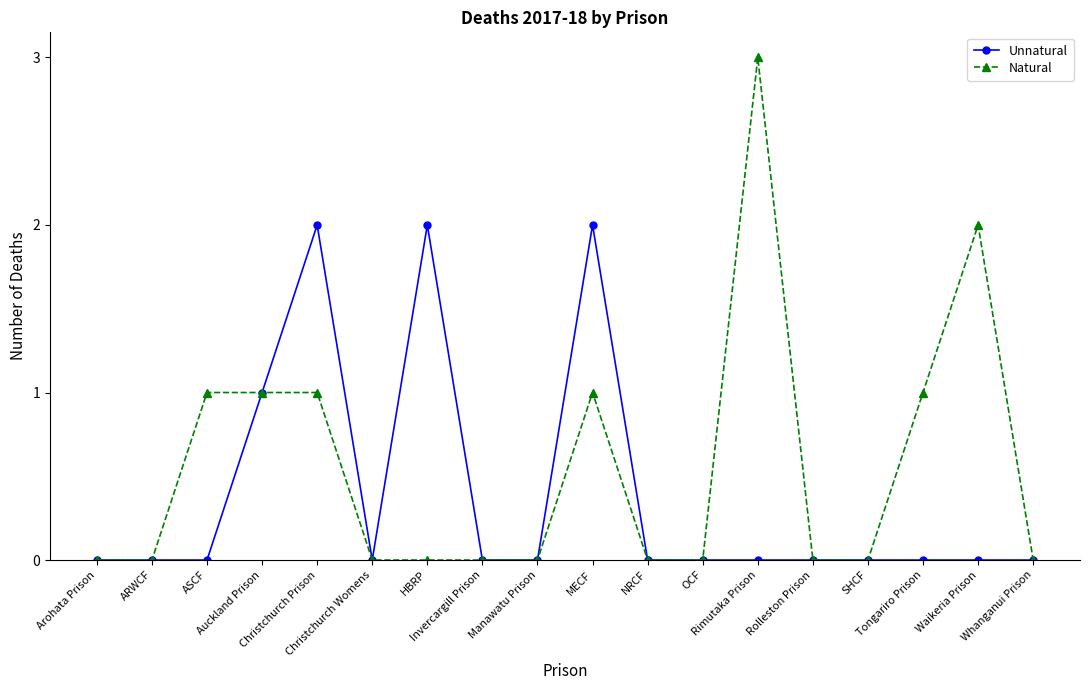

The Unnatural series shows -1 at Manawatu Prison. True or false?

False